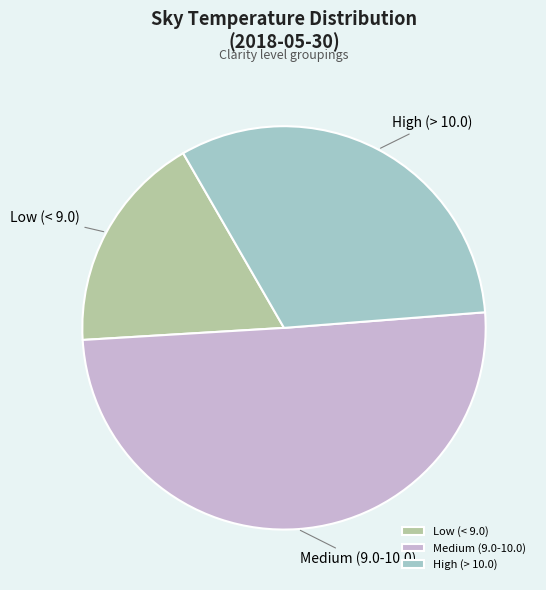

Rank the categories by value from lowest to highest.

Low (< 9.0), High (> 10.0), Medium (9.0-10.0)